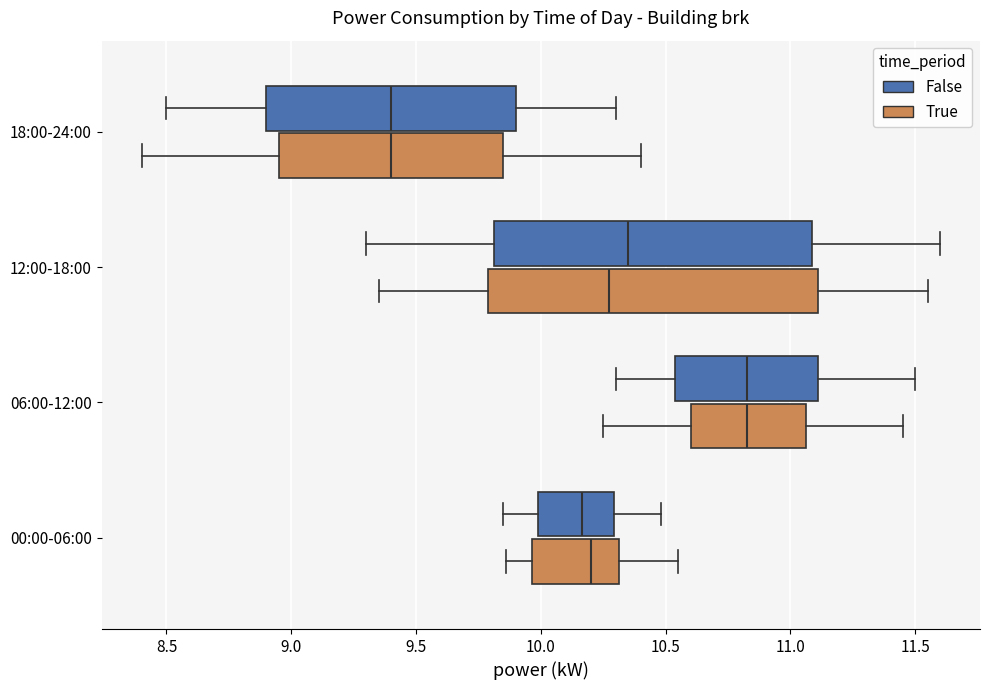

Where does the median line of the box for 06:00-12:00 (True) sit on the x-axis? The values are not printed on the chart, so give them approximately, as read against the axis.

10.85